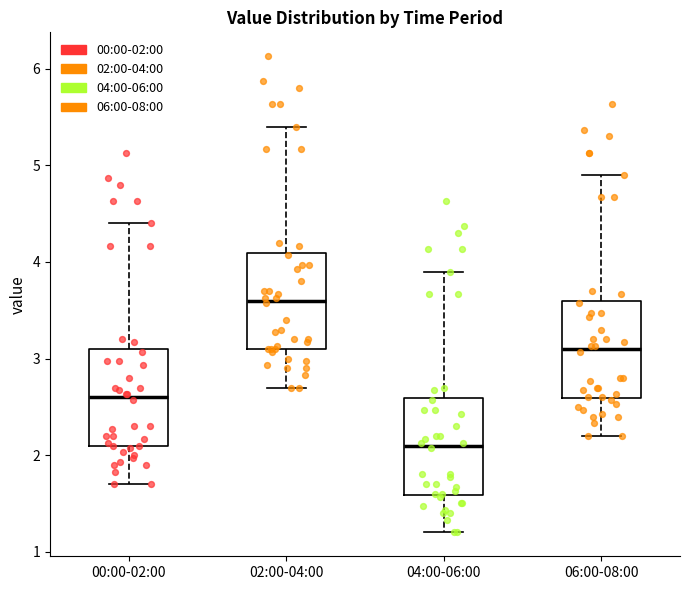

Where does the upper whisker of the box for 02:00-04:00 end on the y-axis? The values are not printed on the chart, so give them approximately, as read against the axis.

5.4